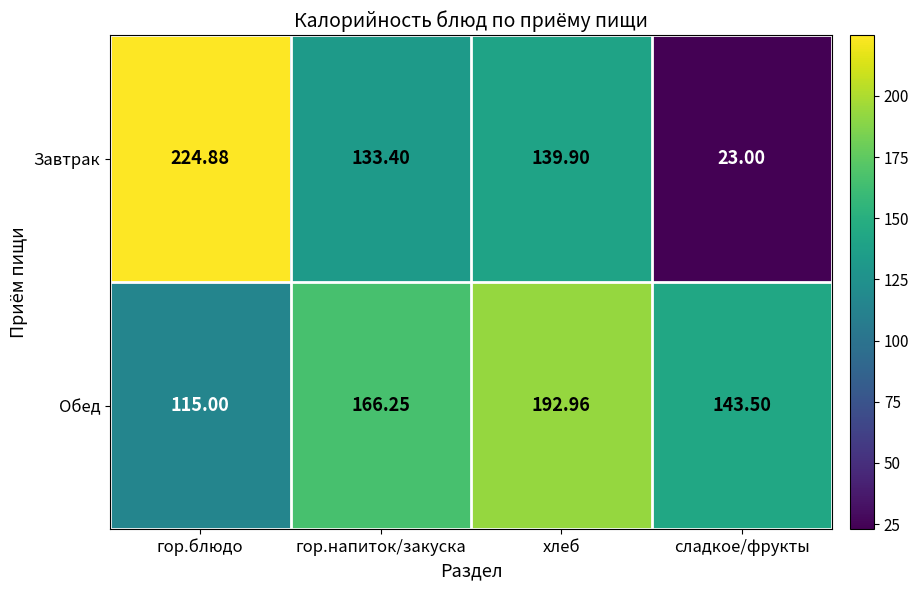

Where does the Завтрак series first go above 139?

гор.блюдо